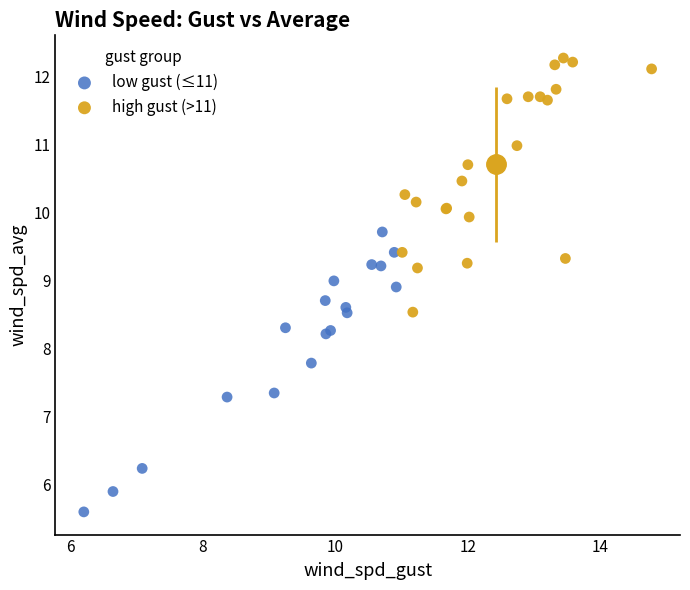

Which series reaches the maximum Y coordinate?

high gust (>11)